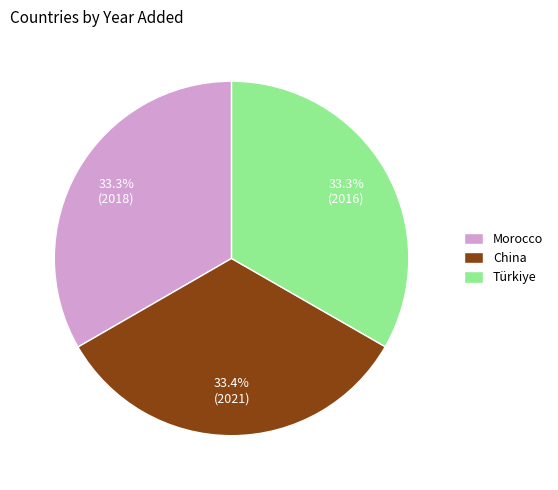

Is Morocco the majority of the pie?

No